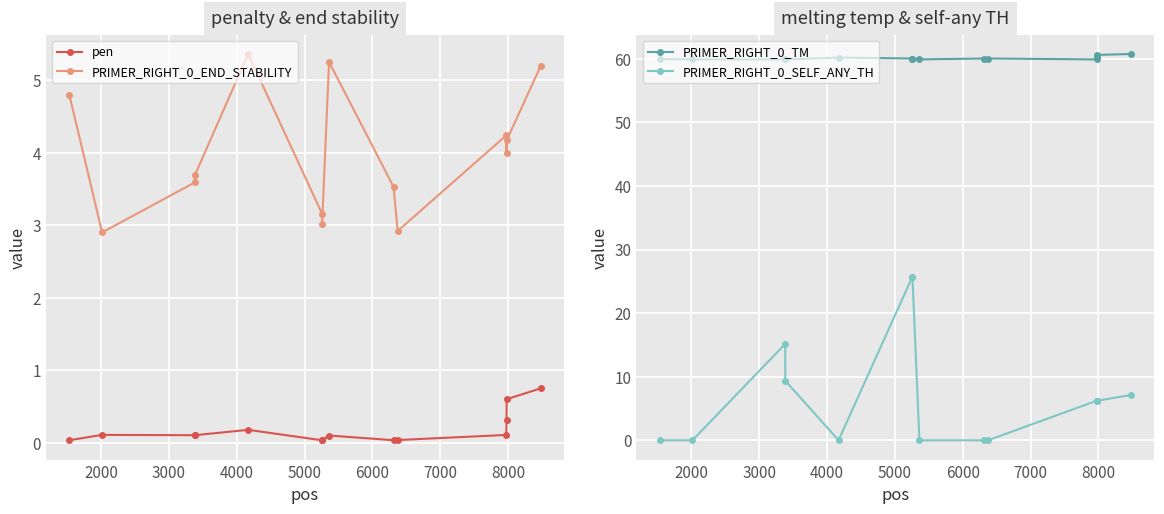

True or false: PRIMER_RIGHT_0_END_STABILITY has more than 2 interior local peaks.

True